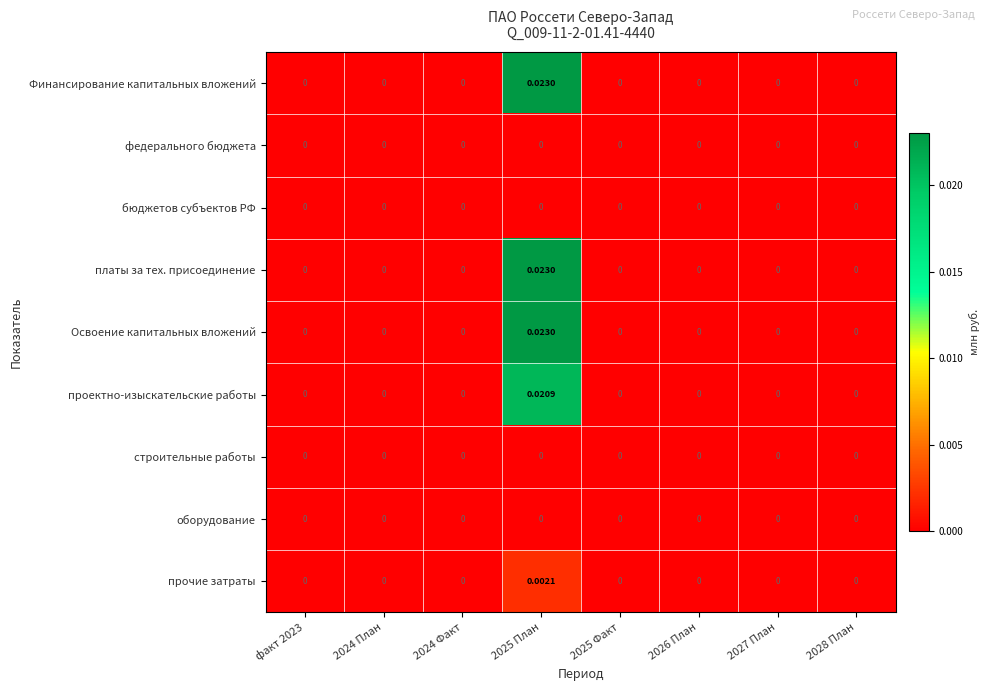

Between 2025 План and 2028 План, which series saw the biggest shift?

Финансирование капитальных вложений